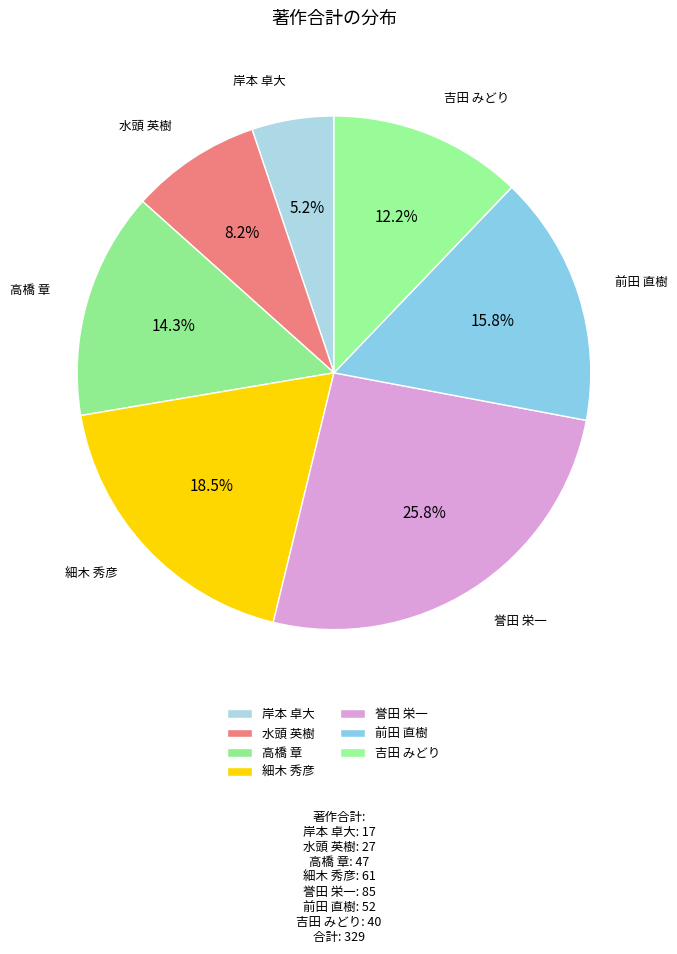

Approximately how many times larger is the value at 高橋 章 compared to 細木 秀彦?

0.8